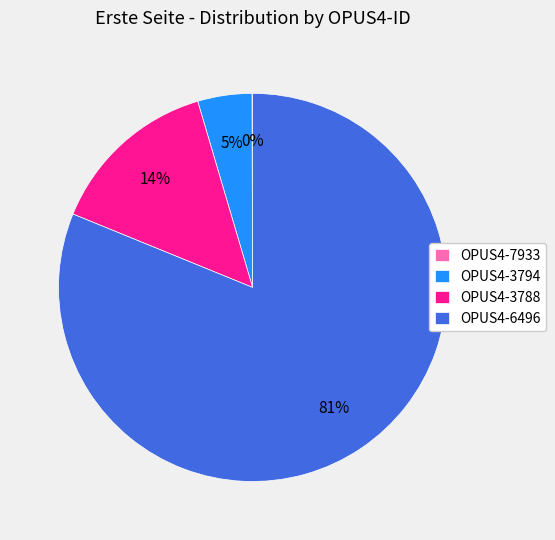

What is the majority slice?

OPUS4-6496